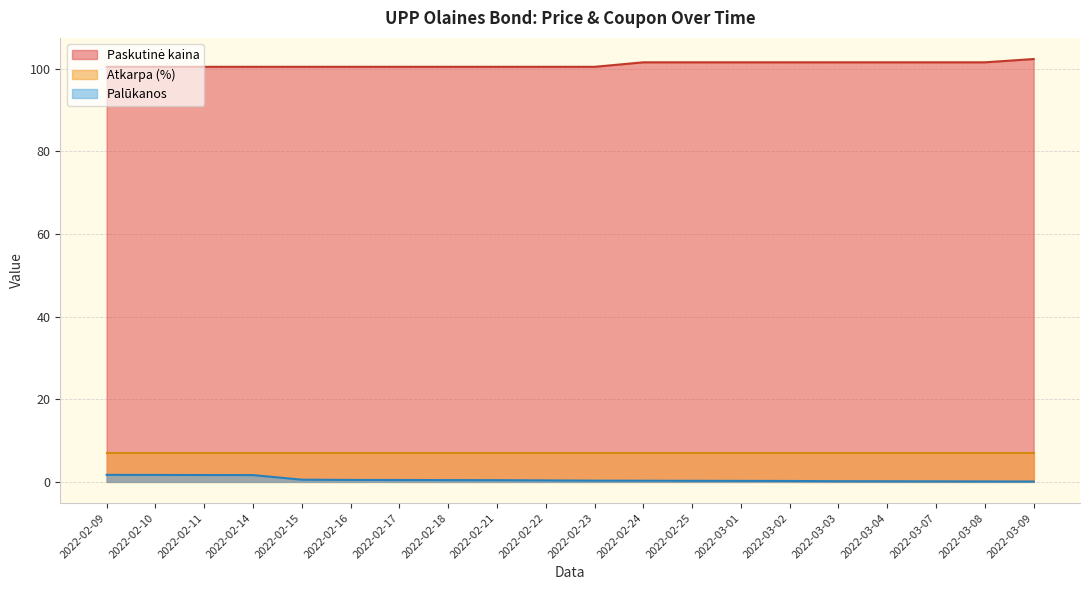

What is the sum of all Paskutinė kaina values?

2018.8